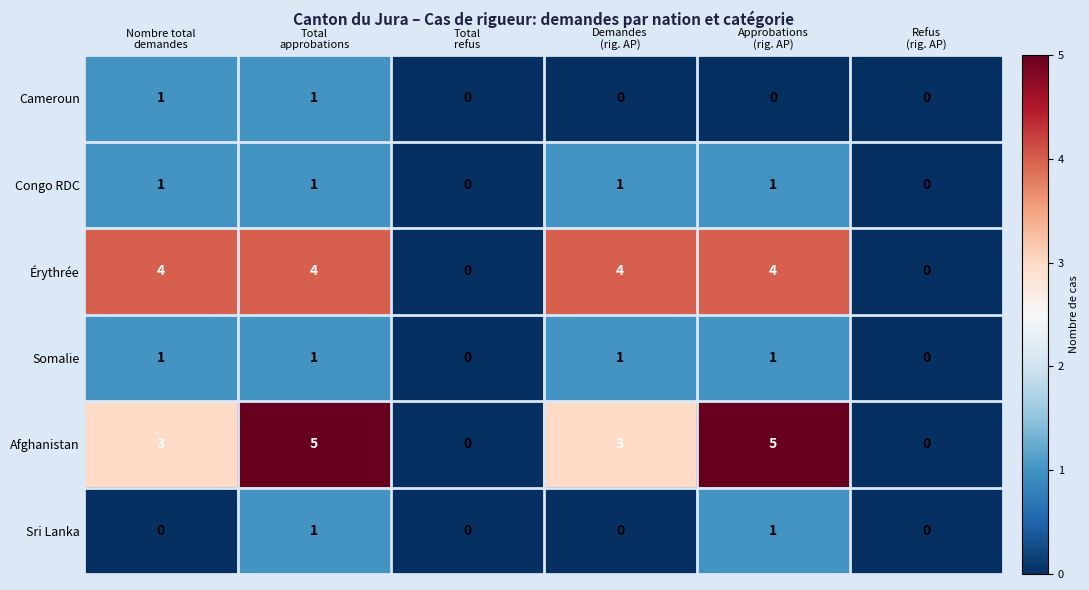

At how many categories does at least one series exceed 1?

4